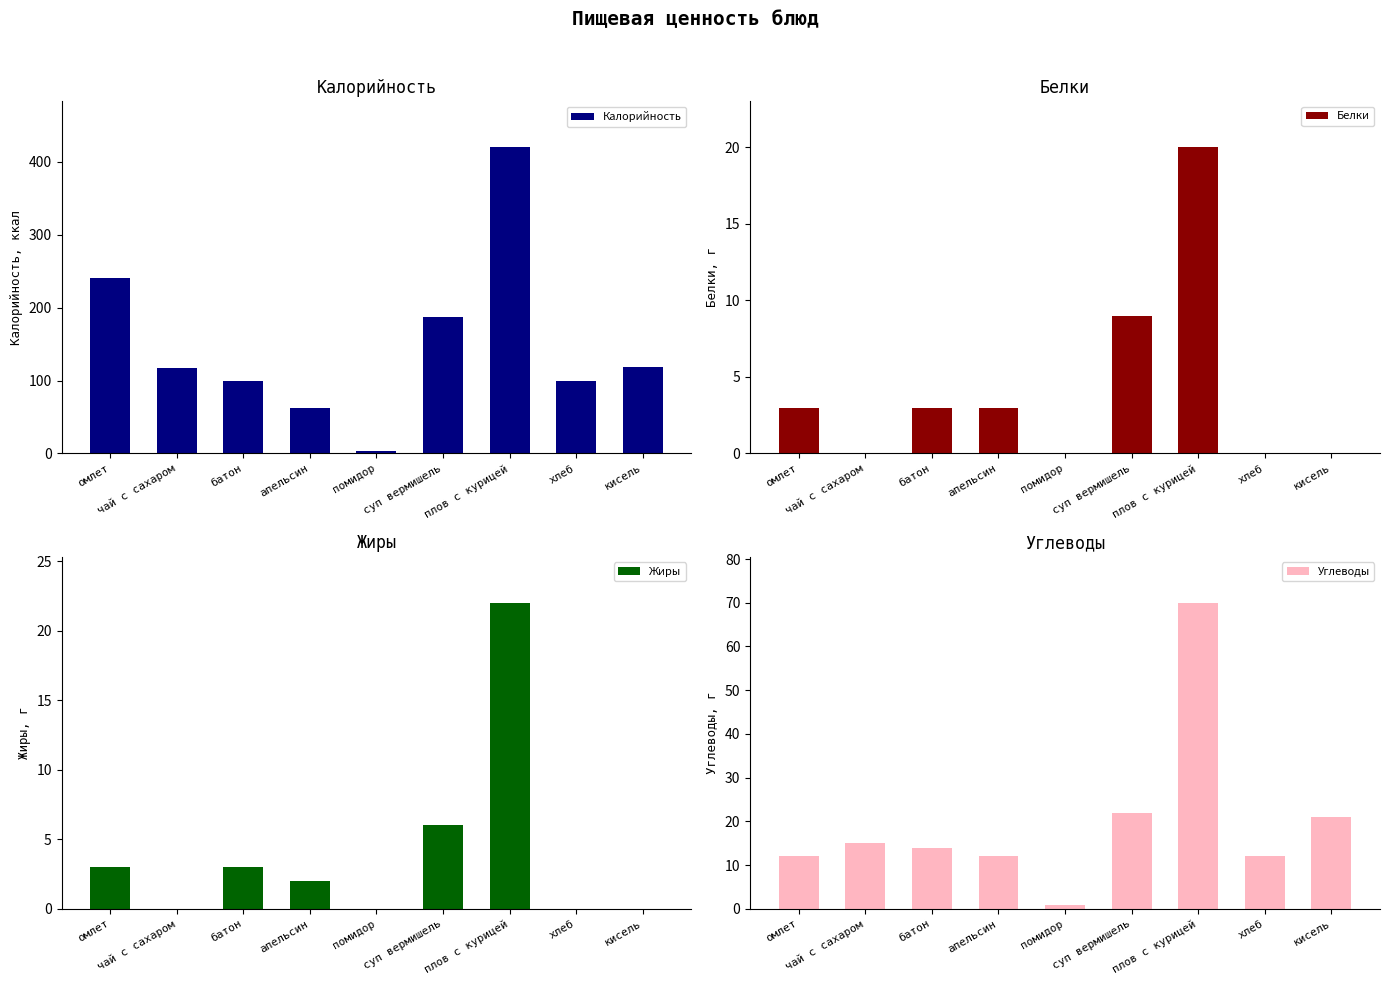

What is the sum of the Калорийность values at апельсин and суп вермишель?

249